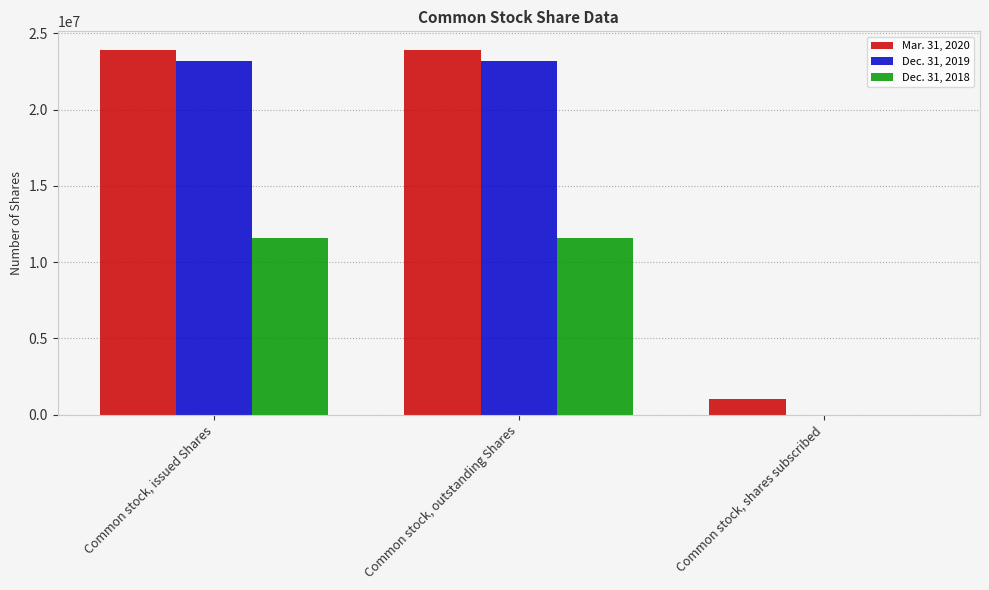

Between Common stock, issued Shares and Common stock, shares subscribed, which series saw the biggest shift?

Dec. 31, 2019